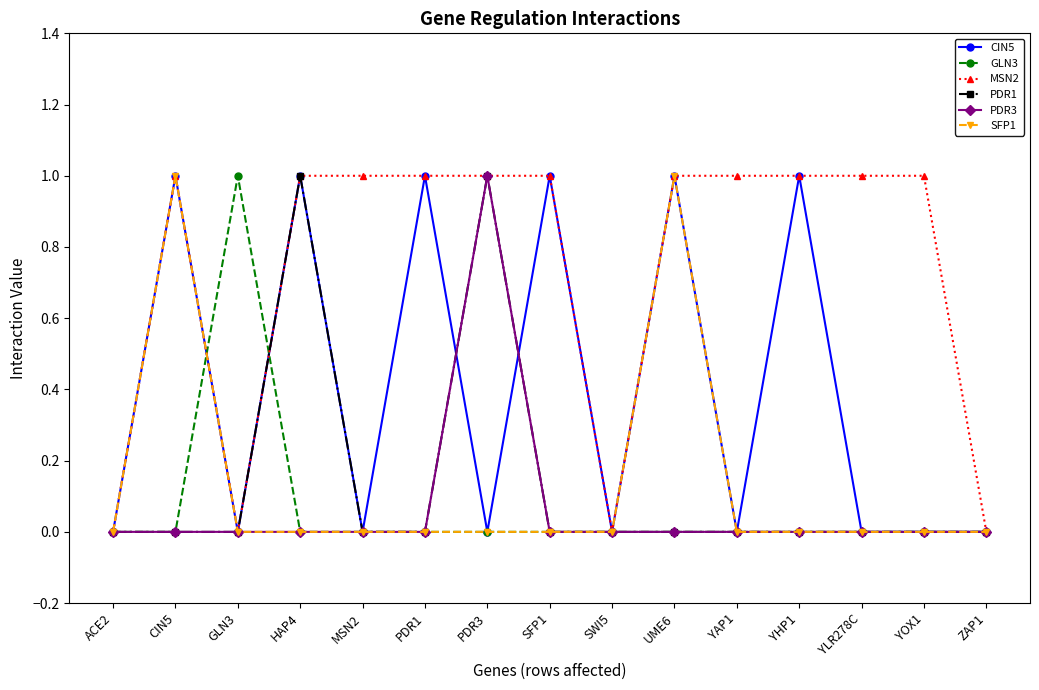

The SFP1 series shows -1 at SFP1. True or false?

False